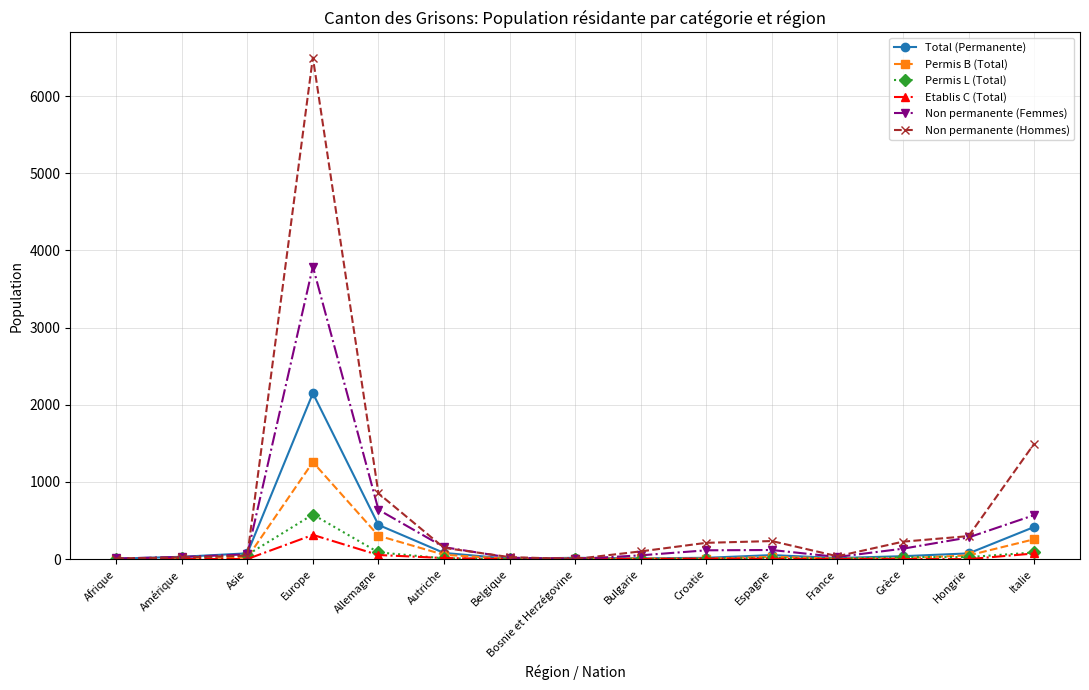

True or false: Permis B (Total) has more than 2 points higher than both neighbors.

True